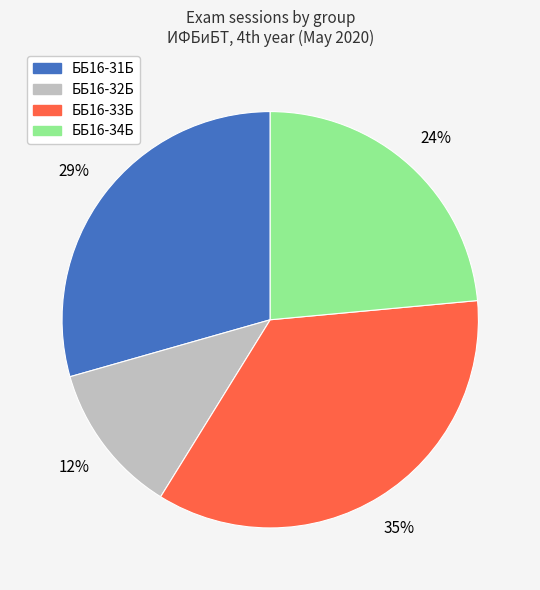

Rank the categories by value from lowest to highest.

ББ16-32Б, ББ16-34Б, ББ16-31Б, ББ16-33Б